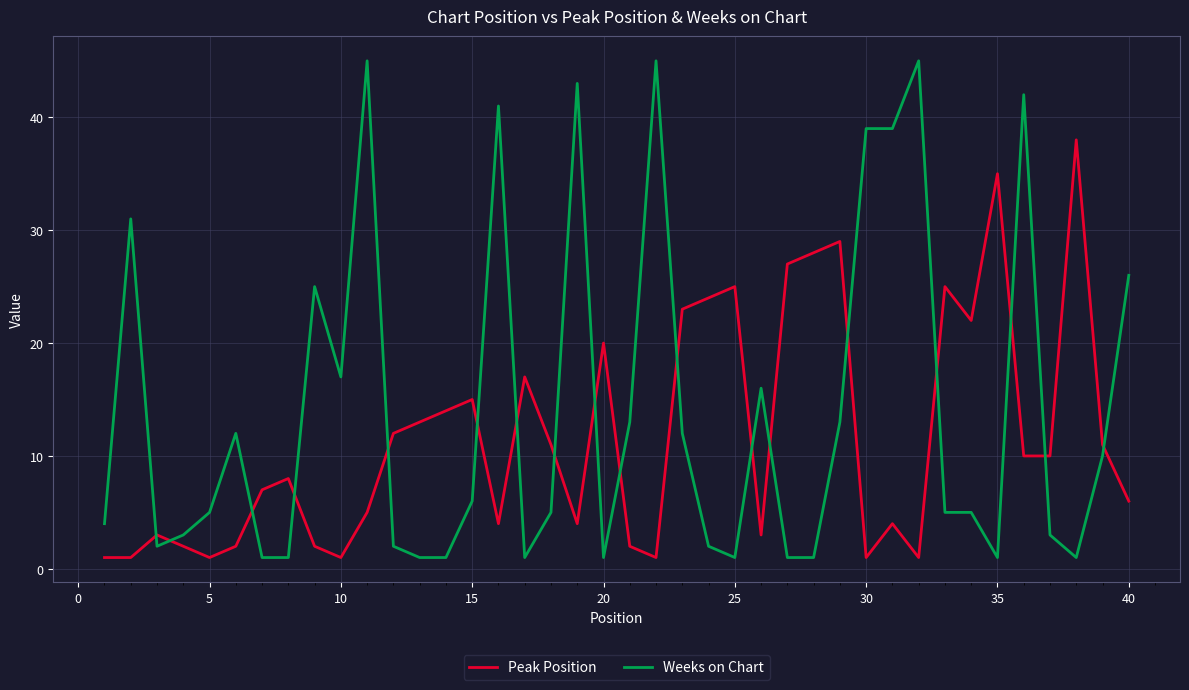

How many categories are shown in the chart?

40